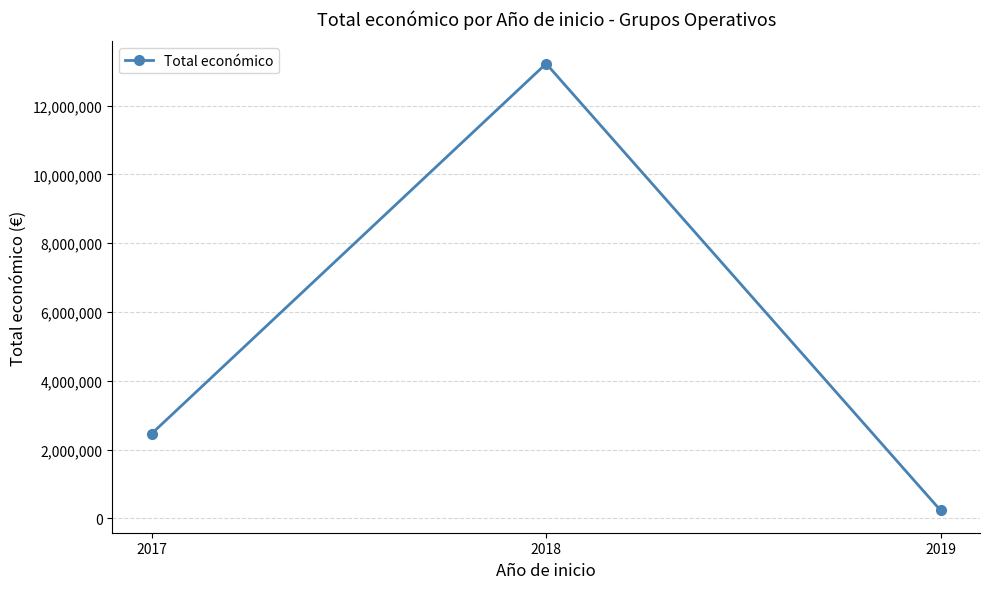

Rank the categories by value from lowest to highest.

2019, 2017, 2018